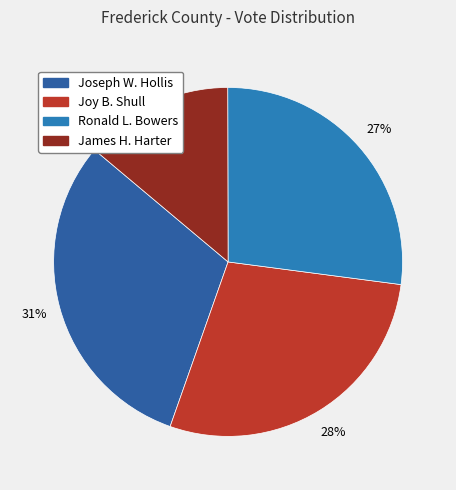

Which has a higher value, Joseph W. Hollis or Ronald L. Bowers?

Joseph W. Hollis